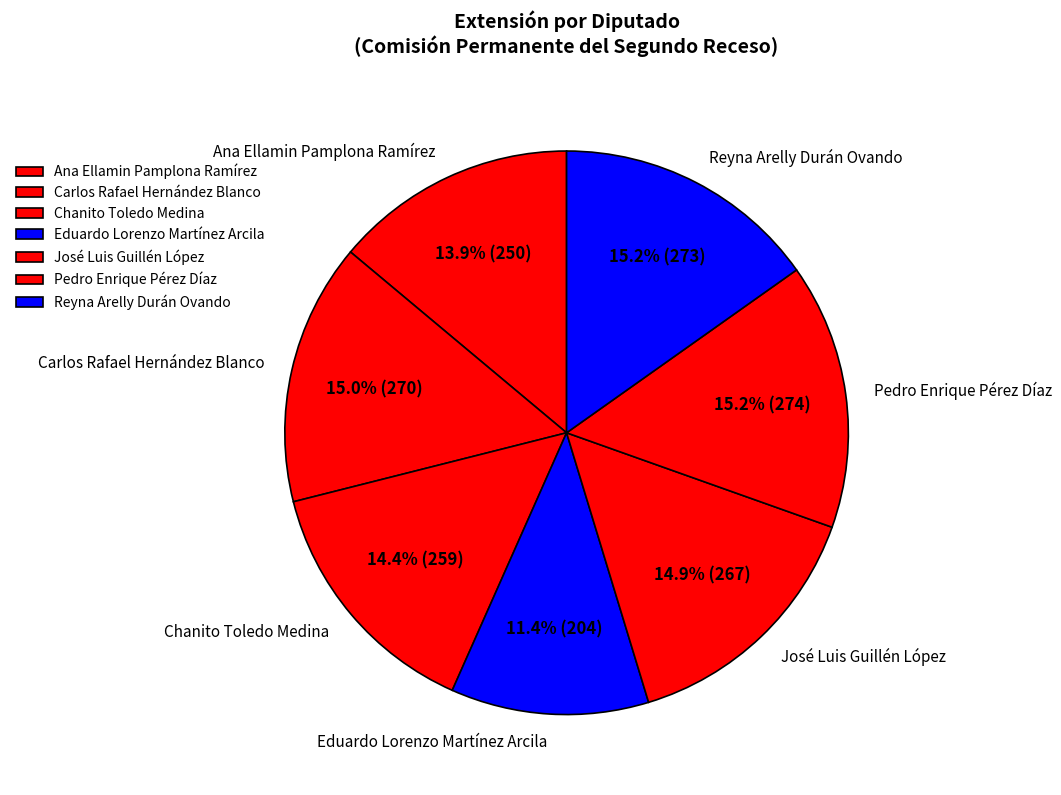

Is there a majority slice in this chart?

No